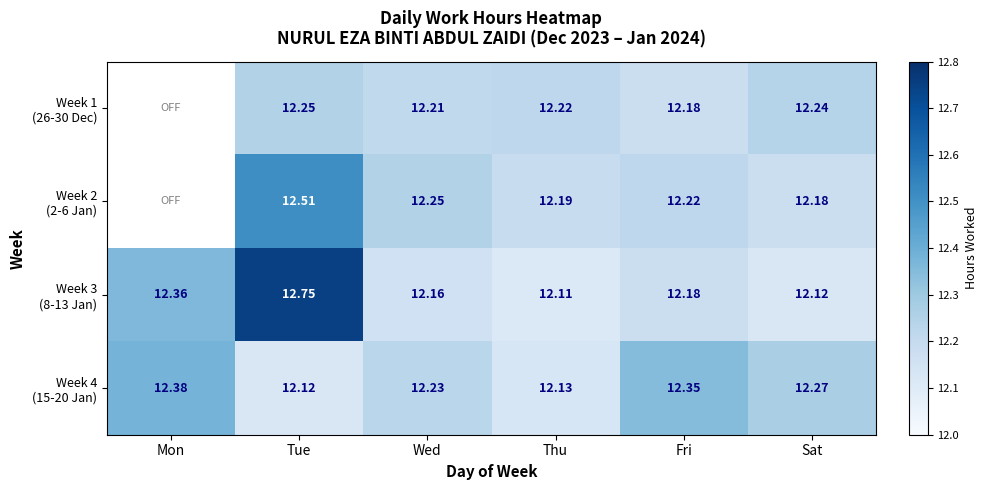

True or false: Week 3 (8-13 Jan) has a value of 8.5 at Tue.

False